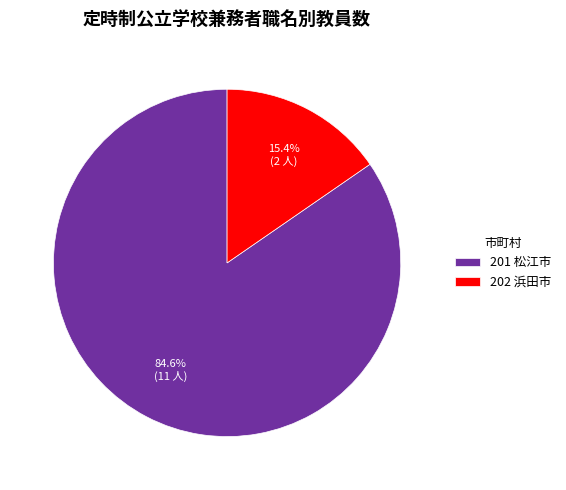

Between 202 浜田市 and 201 松江市, which is larger?

201 松江市